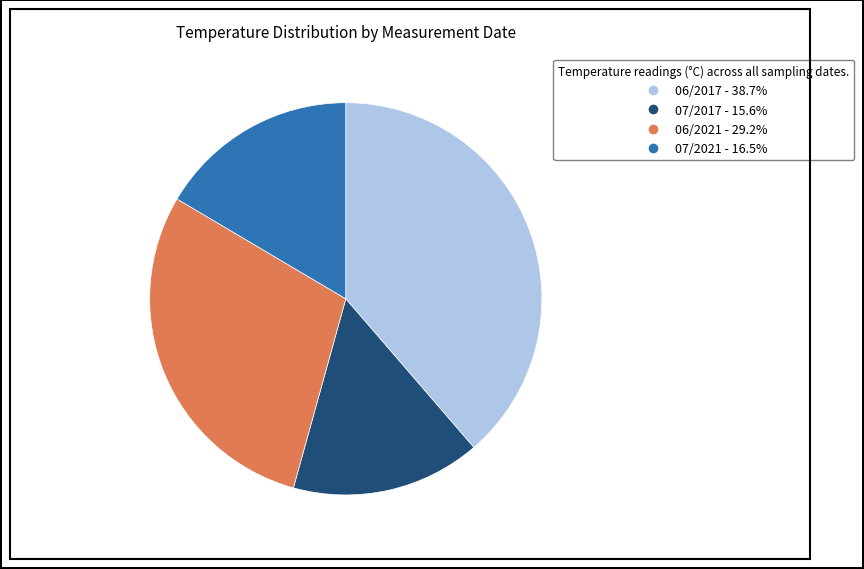

Is there any slice that represents more than half of the pie?

No